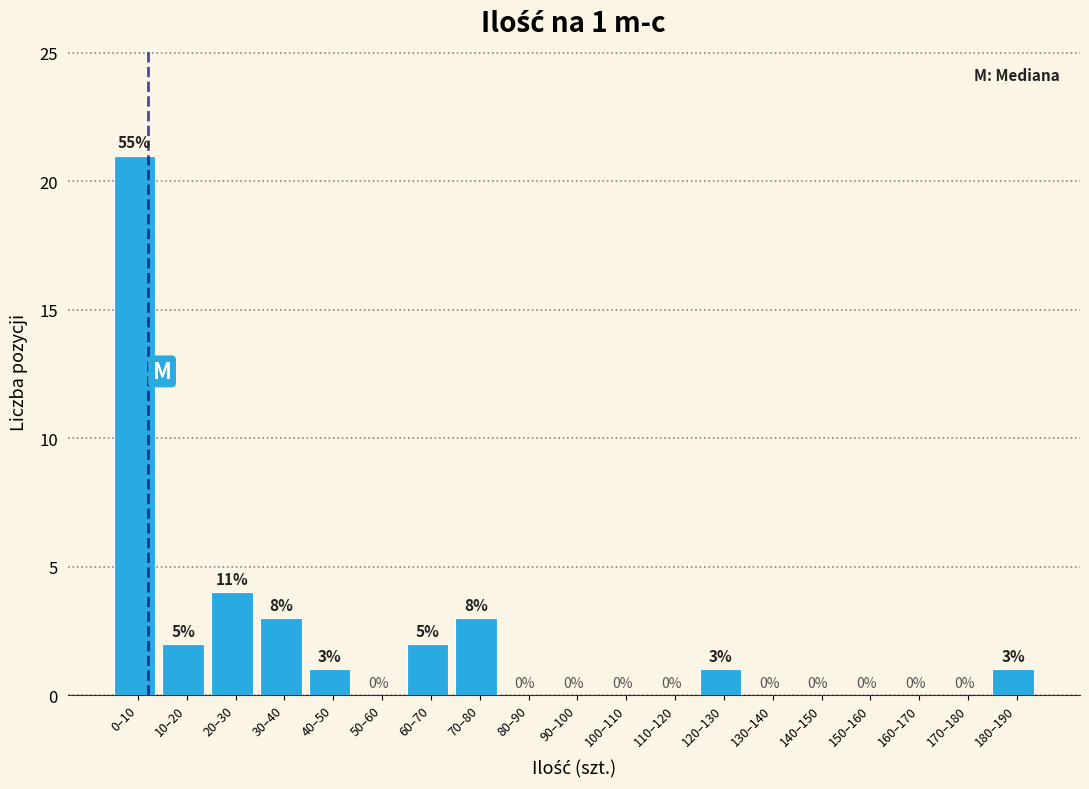

Reading left to right, what are all the values shown in this chart?

0–10=21	10–20=2	20–30=4	30–40=3	40–50=1	50–60=0	60–70=2	70–80=3	80–90=0	90–100=0	100–110=0	110–120=0	120–130=1	130–140=0	140–150=0	150–160=0	160–170=0	170–180=0	180–190=1